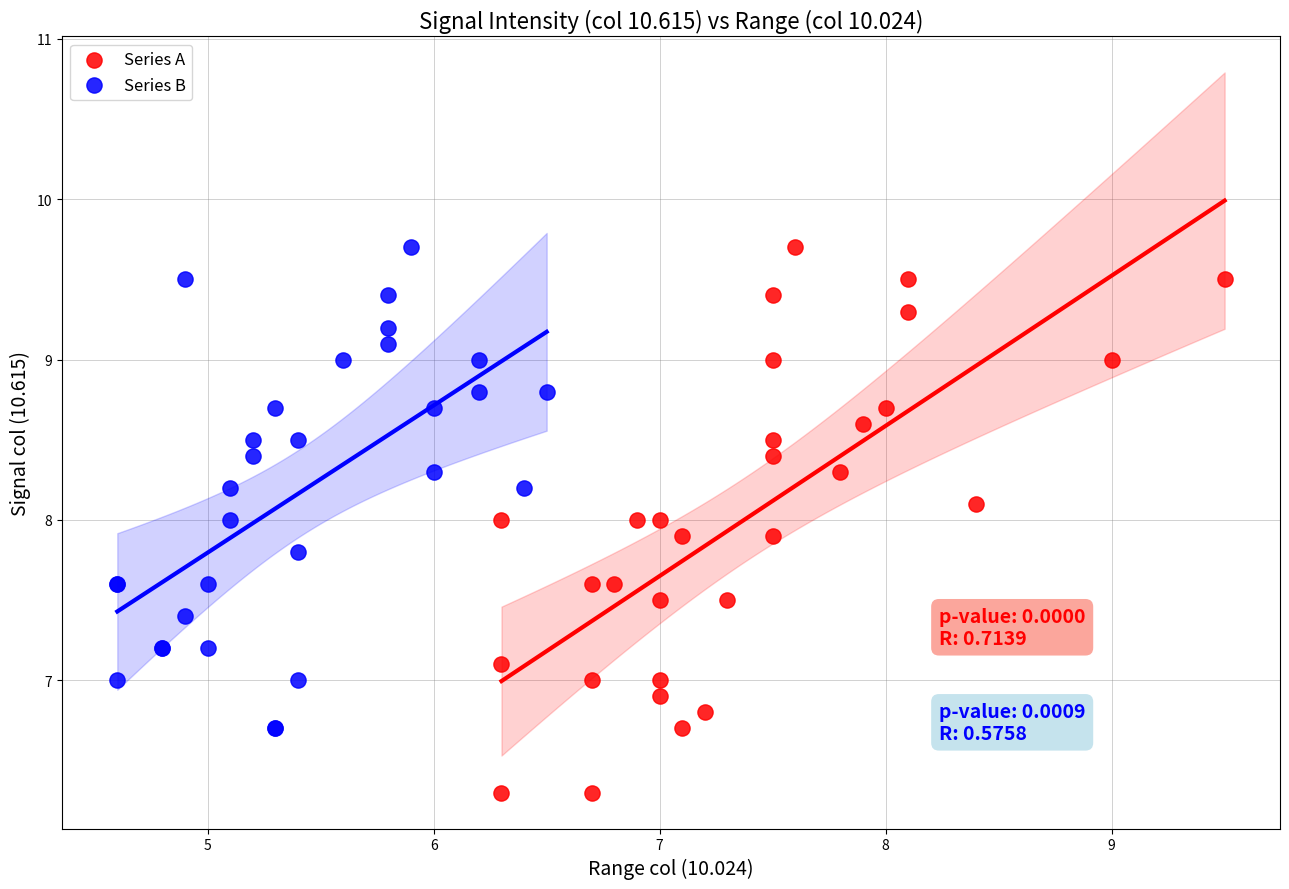

Which series has the largest Y range (max minus min)?

Series A